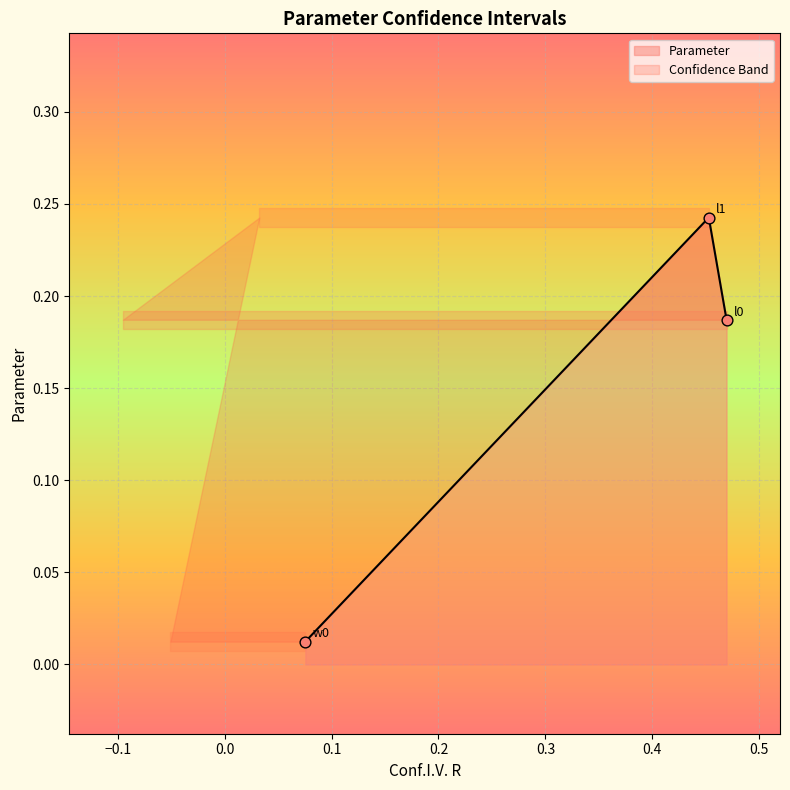

Which has a higher value, l1 or w0?

l1